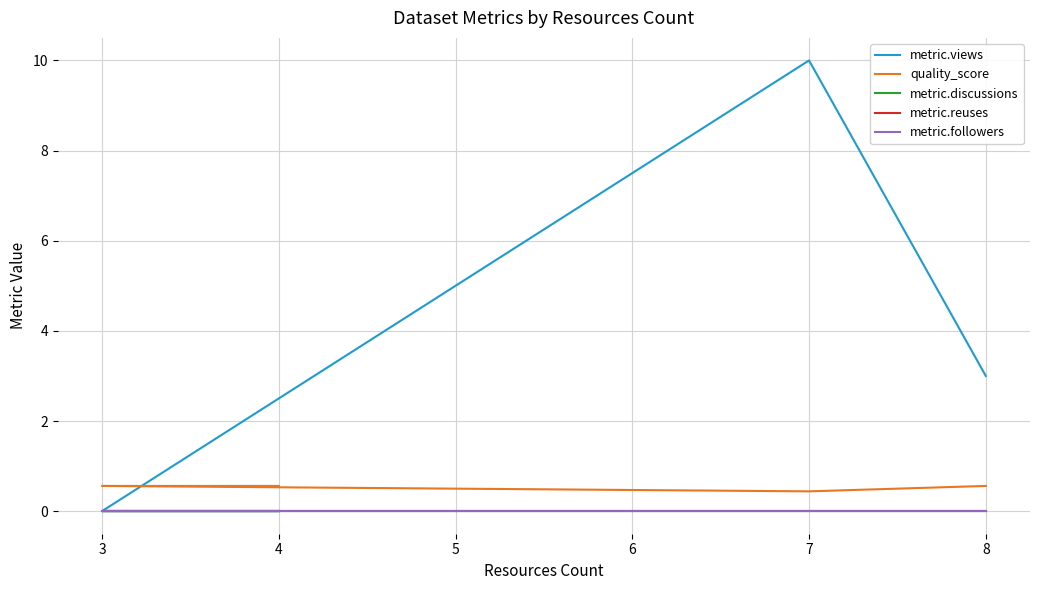

Rank the series at 3 from highest to lowest value.

quality_score, metric.views, metric.discussions, metric.reuses, metric.followers